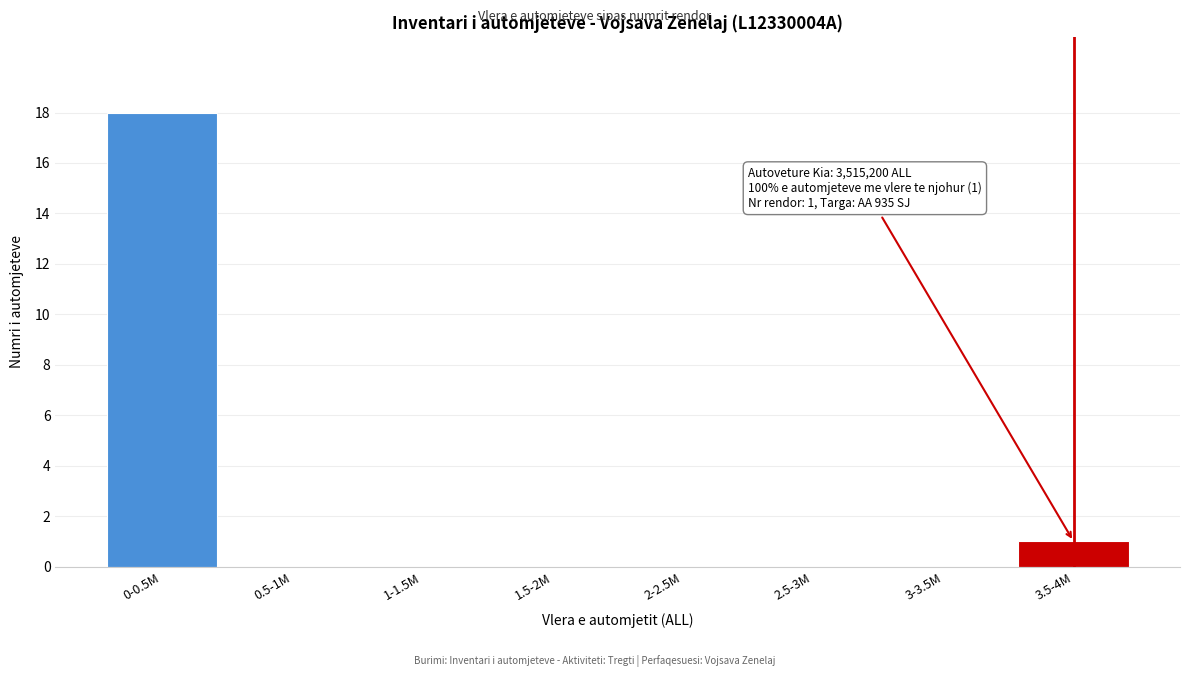

Reading left to right, list all the values displayed in this chart.

0-0.5M=18	0.5-1M=0	1-1.5M=0	1.5-2M=0	2-2.5M=0	2.5-3M=0	3-3.5M=0	3.5-4M=1